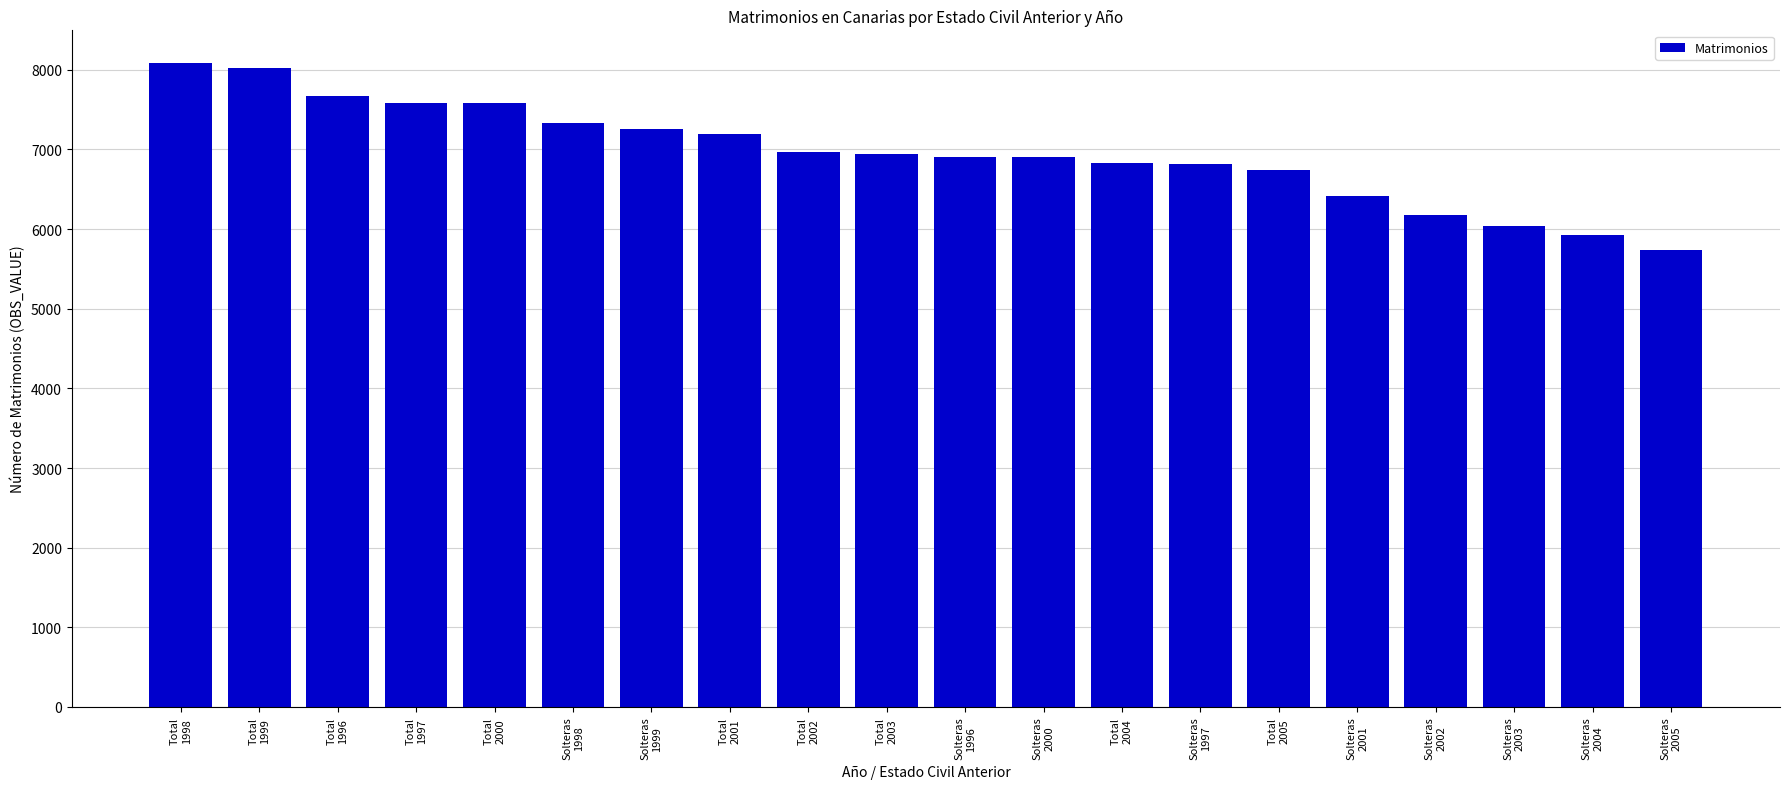

What is the greatest value displayed?

8091